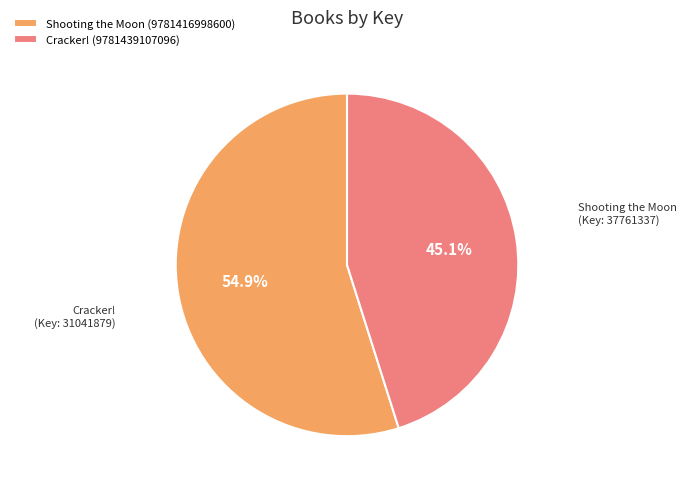

Which has a higher value, Cracker! (9781439107096) or Shooting the Moon (9781416998600)?

Shooting the Moon (9781416998600)